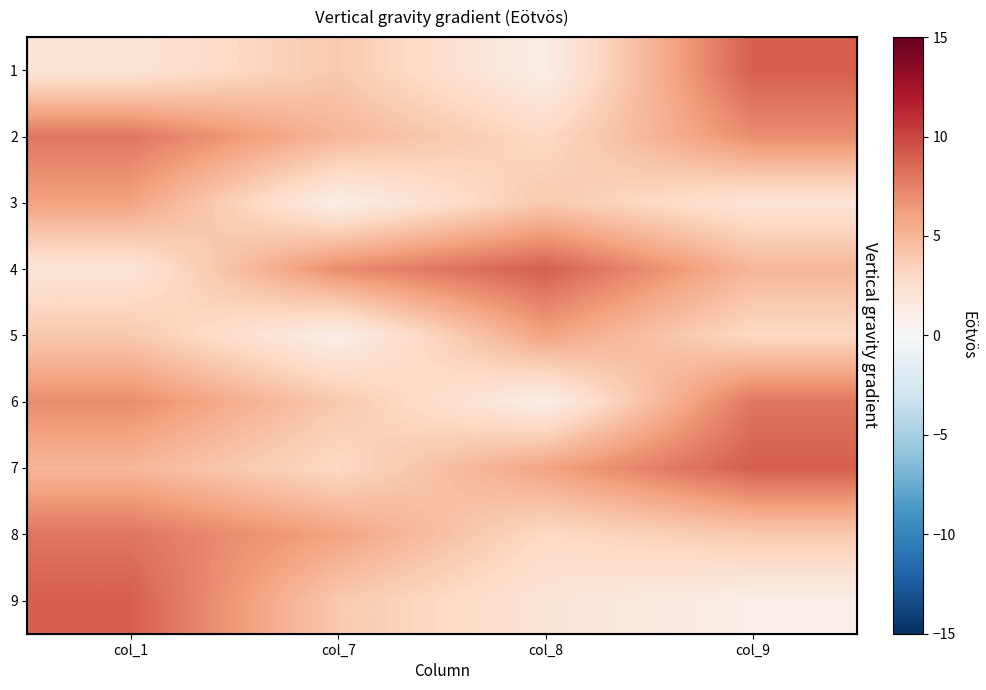

Which has a higher value, col_9 or col_8?

col_9